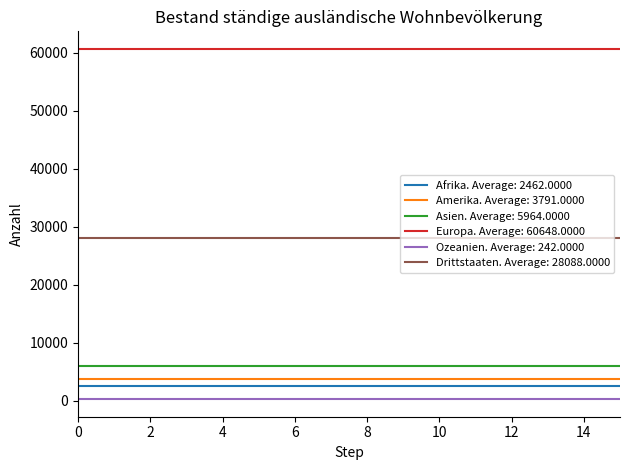

Which series has the largest total across all categories?

Europa. Average: 60648.0000